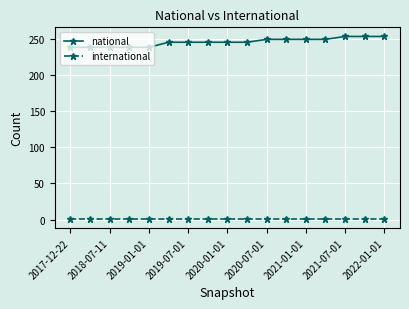

Reading right to left, what are all the values shown in this chart?

national: 253	253	253	249	249	249	249	245	245	245	245	245	238	238	238	238	238
international: 1	1	1	1	1	1	1	1	1	1	1	1	1	1	1	1	1